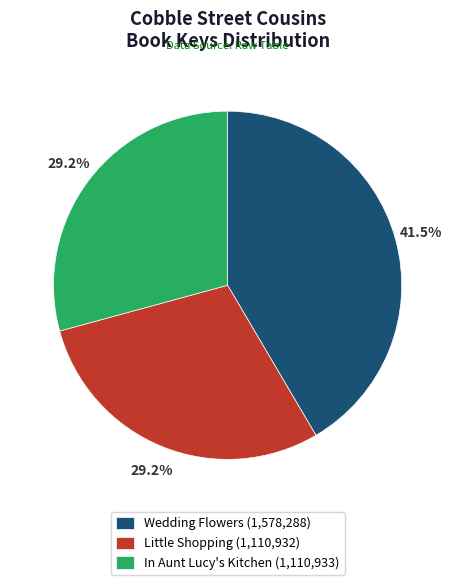

Approximately how many times larger is the value at Wedding Flowers compared to In Aunt Lucy's Kitchen?

1.4